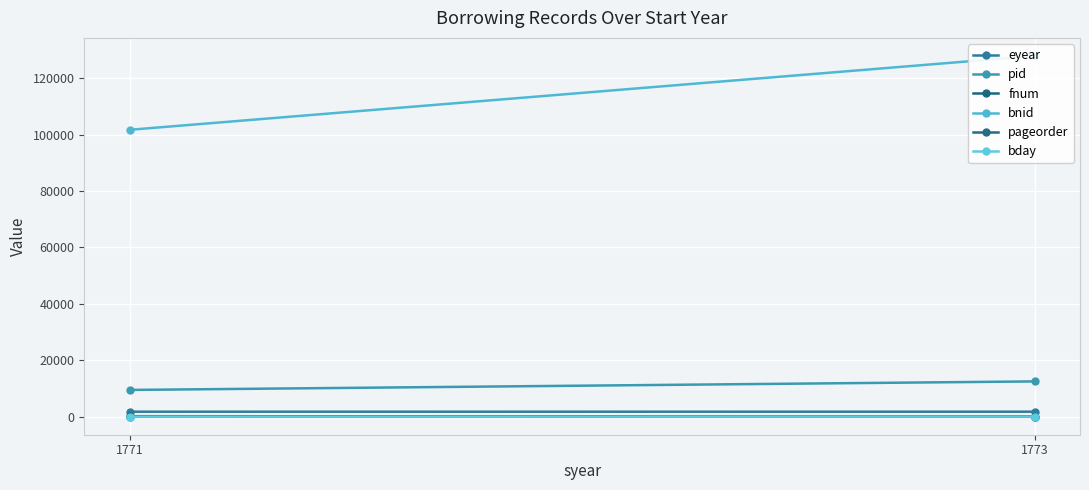

Between 1771 and 1773, which series saw the biggest shift?

bnid